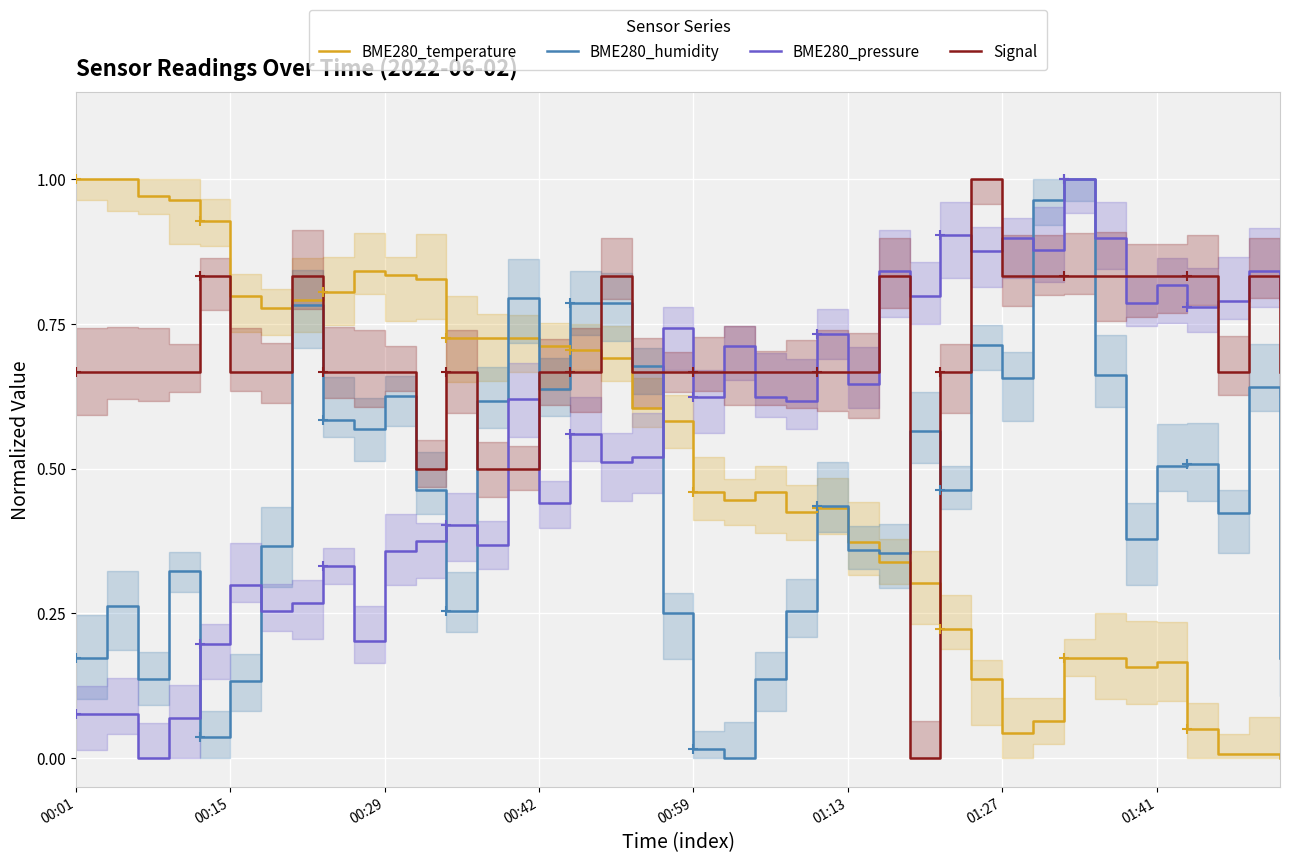

Which category has the highest value in the BME280_temperature series?

00:01